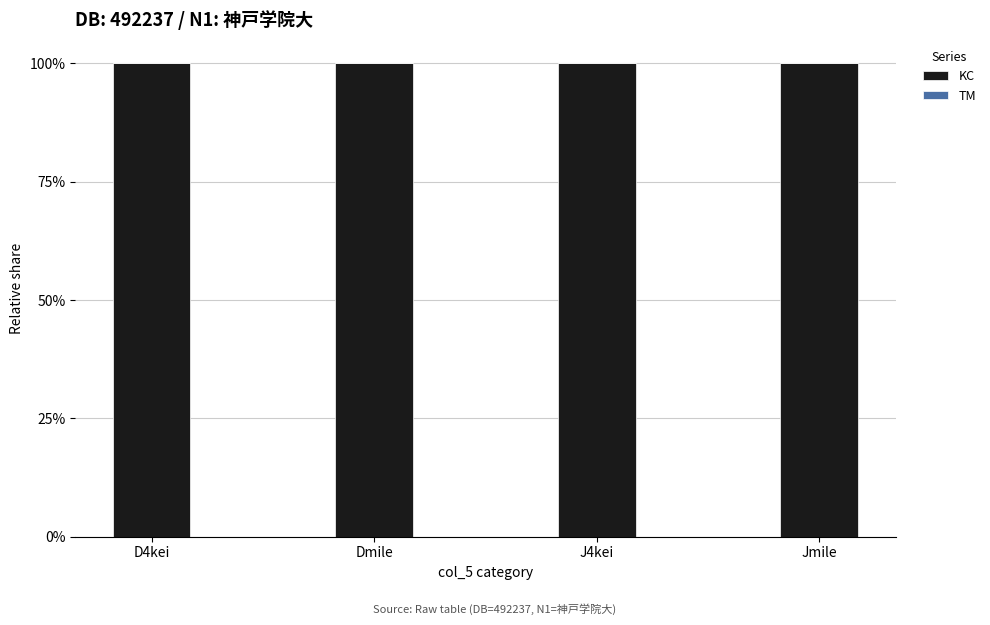

What is the difference between the highest and lowest values at Jmile?

1